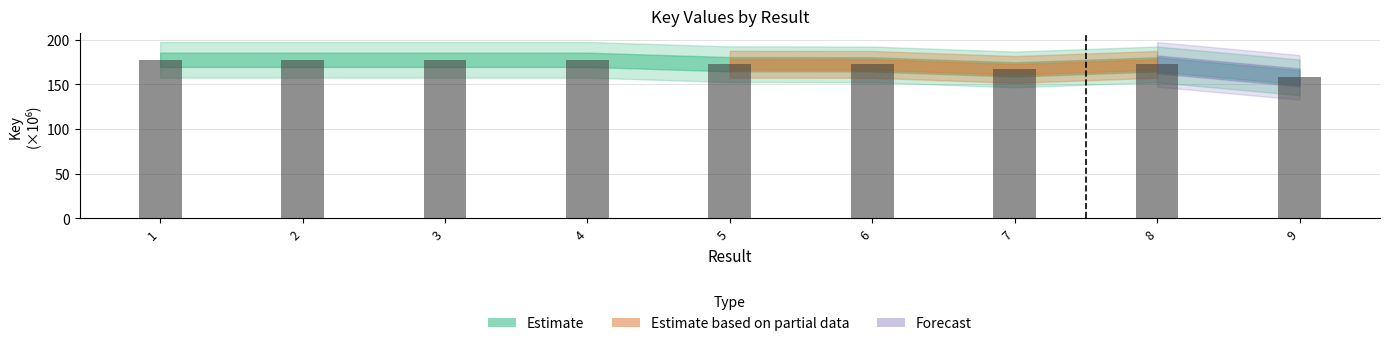

Is it true that the value at 6 is 301.8?

False